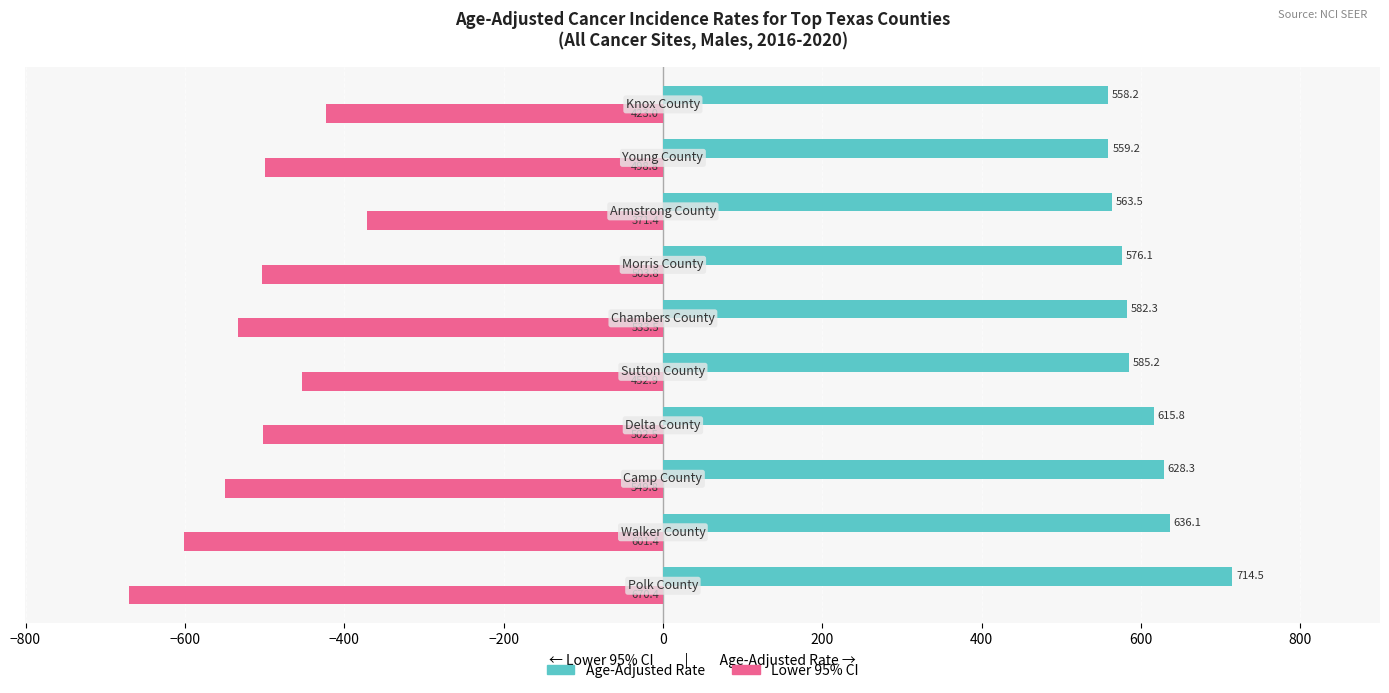

How many categories are shown in the chart?

10